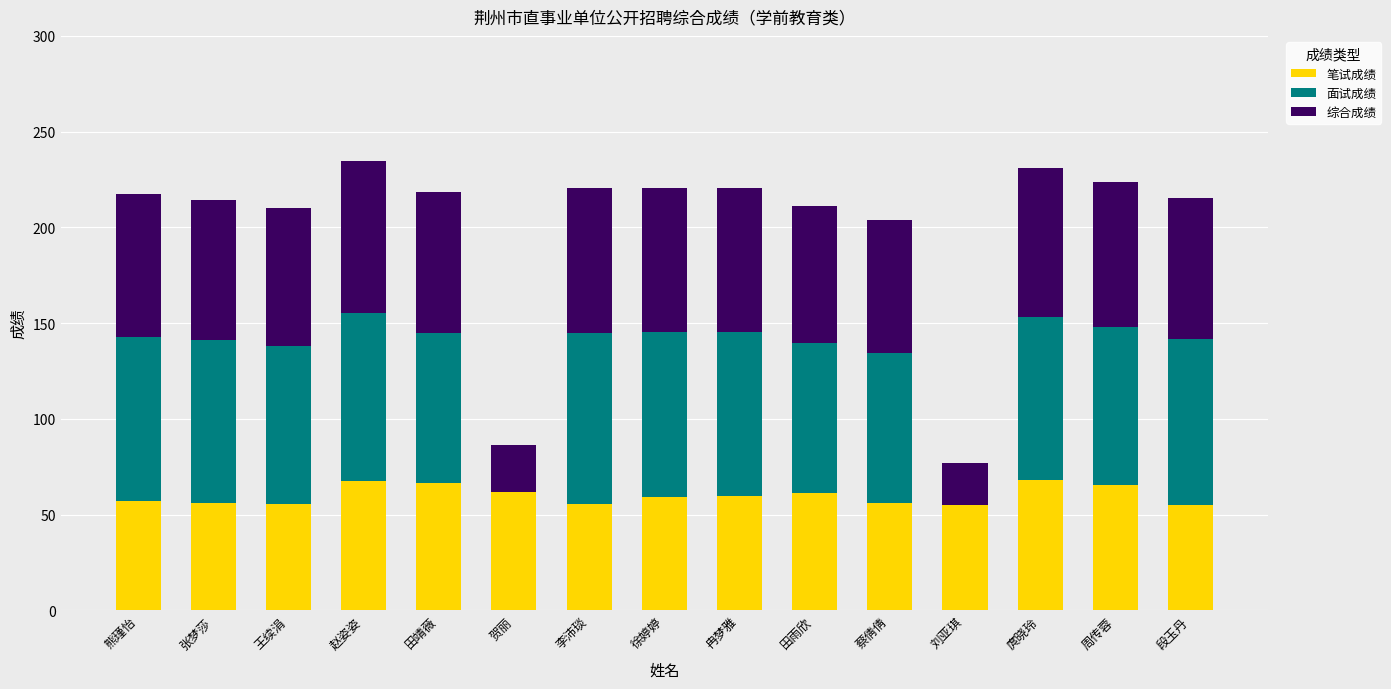

True or false: 笔试成绩 has a value of 55.7 at 王续涓.

True